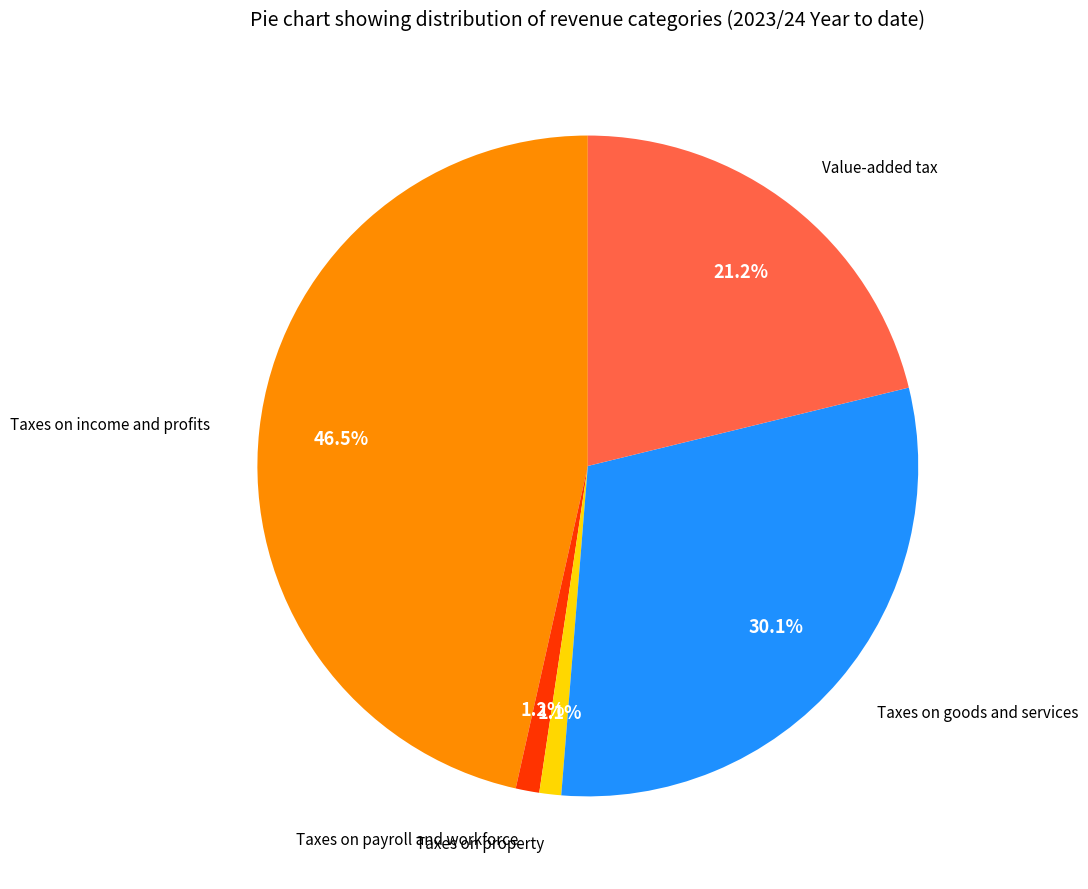

Is there a majority slice in this chart?

No